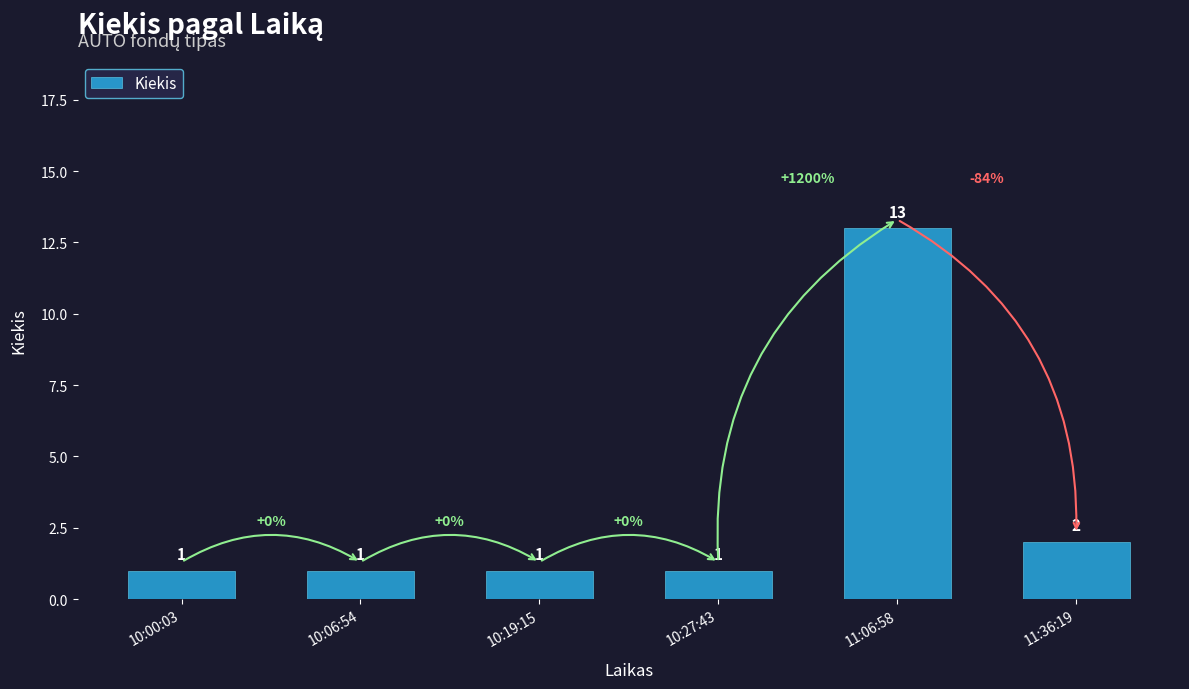

Reading left to right, what are all the values shown in this chart?

10:00:03=1	10:06:54=1	10:19:15=1	10:27:43=1	11:06:58=13	11:36:19=2